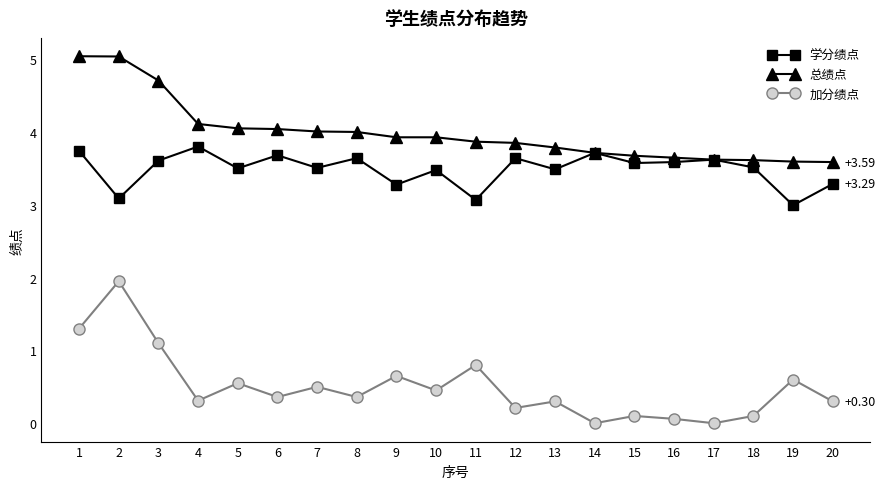

What is the difference between the highest and lowest values at 12?

3.6